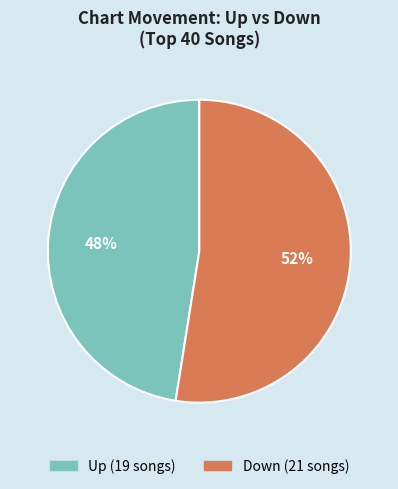

To the nearest percent, what is the average slice percentage?

50%